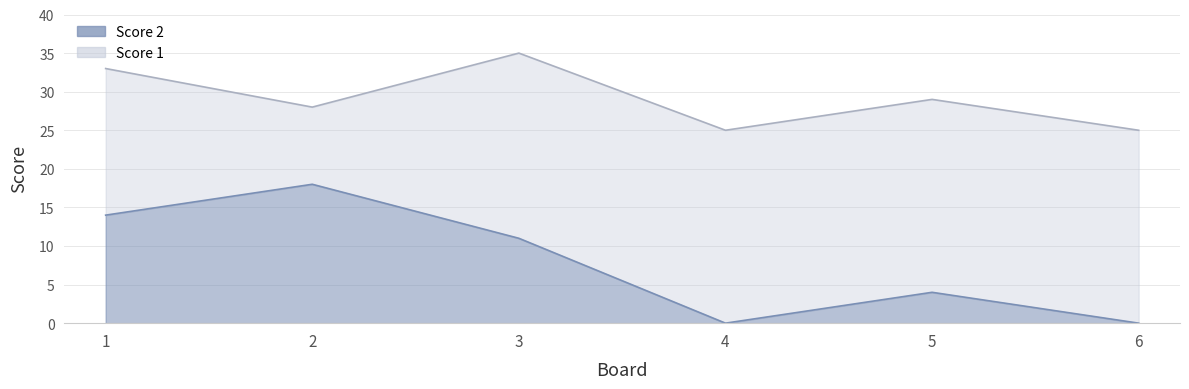

Where is the data nearest to the value 9?

3